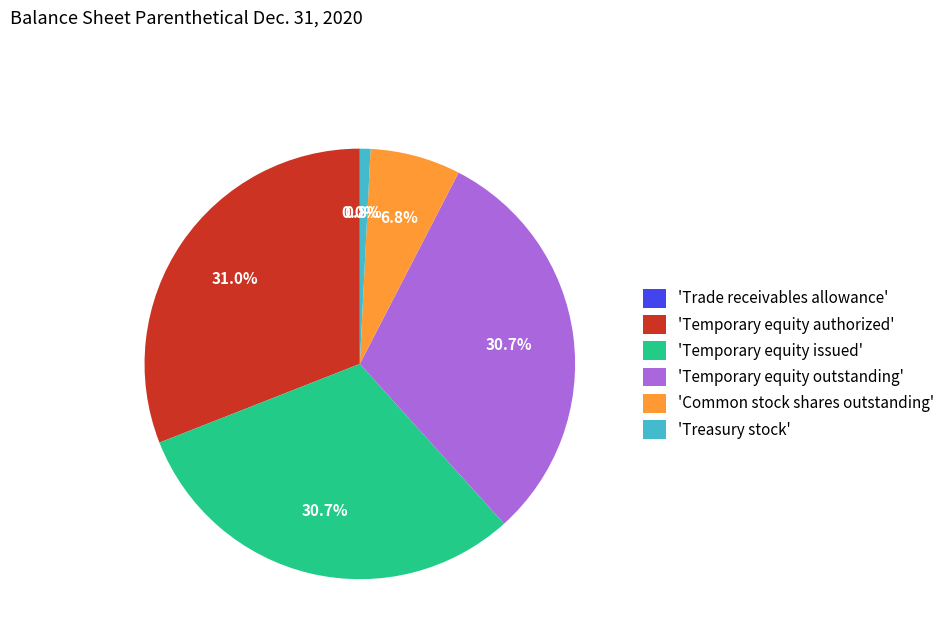

Is 'Common stock shares outstanding' the majority of the pie?

No